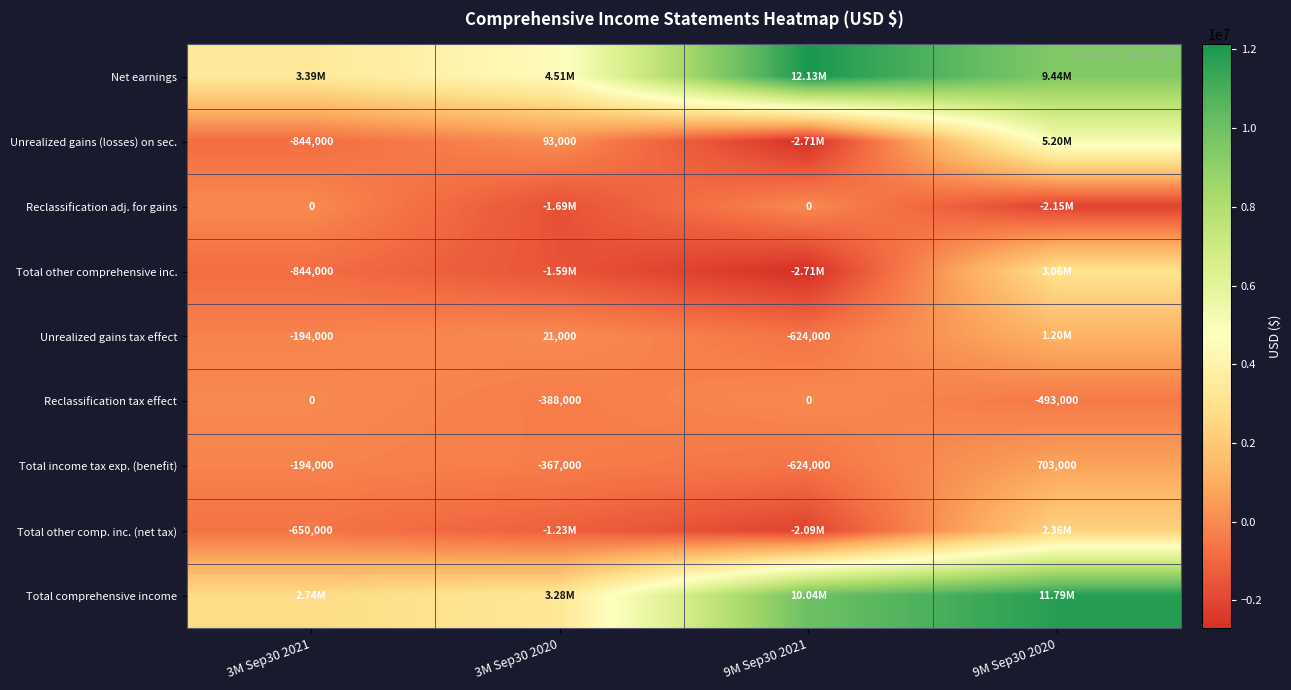

What is the sum of the Unrealized gains (losses) on sec. values at 3M Sep30 2020 and 3M Sep30 2021?

-751000